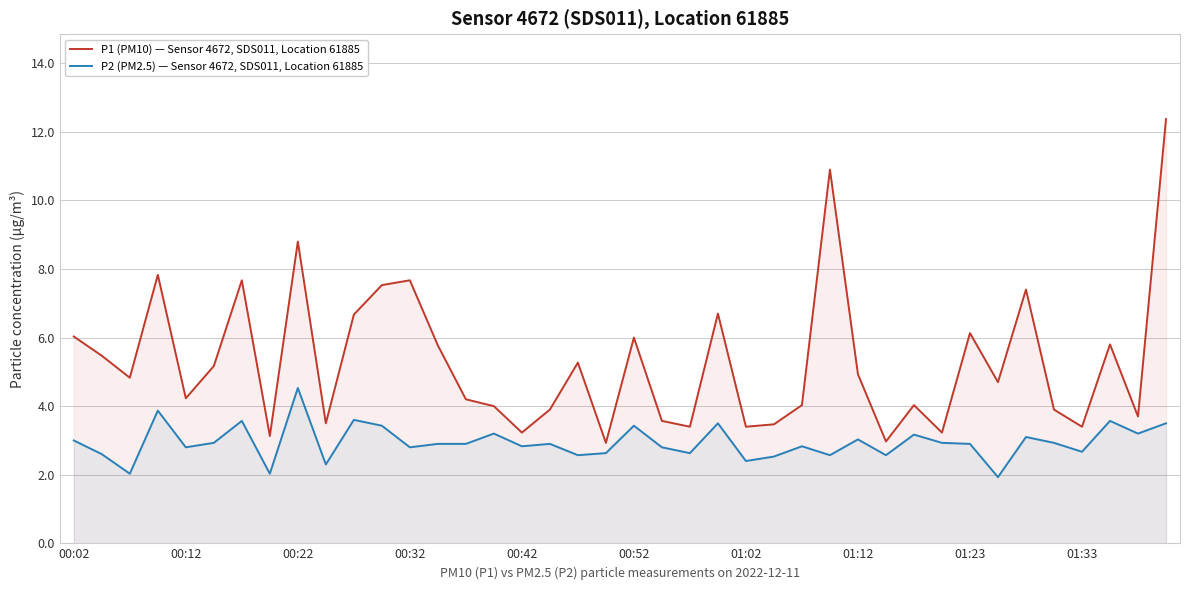

What is the maximum value shown in the chart?

12.4